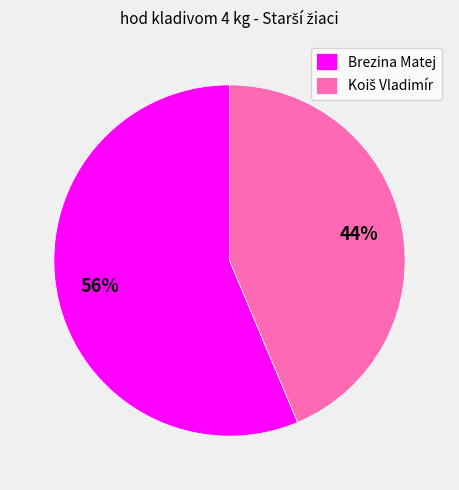

Is it true that Brezina Matej is 66% of the pie?

False